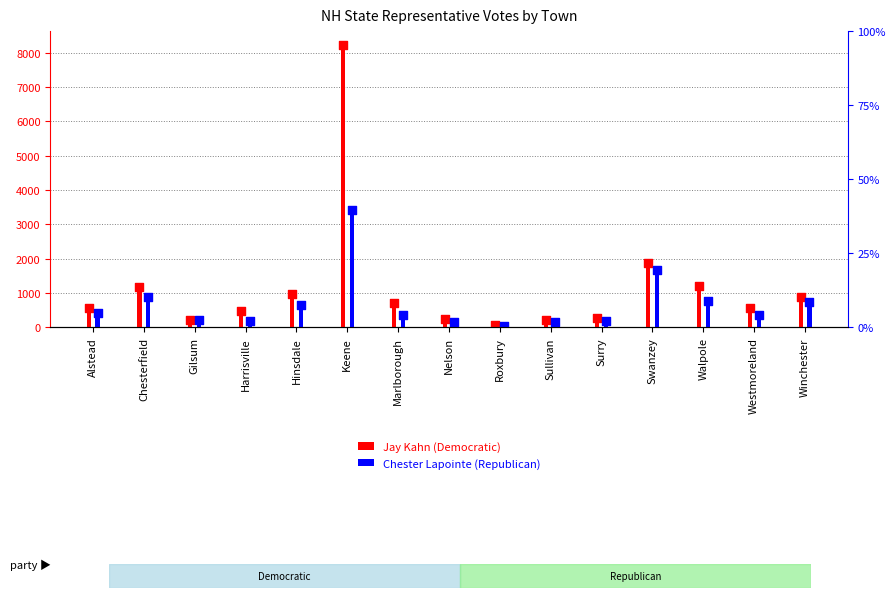

At how many categories does at least one series exceed 1606?

2